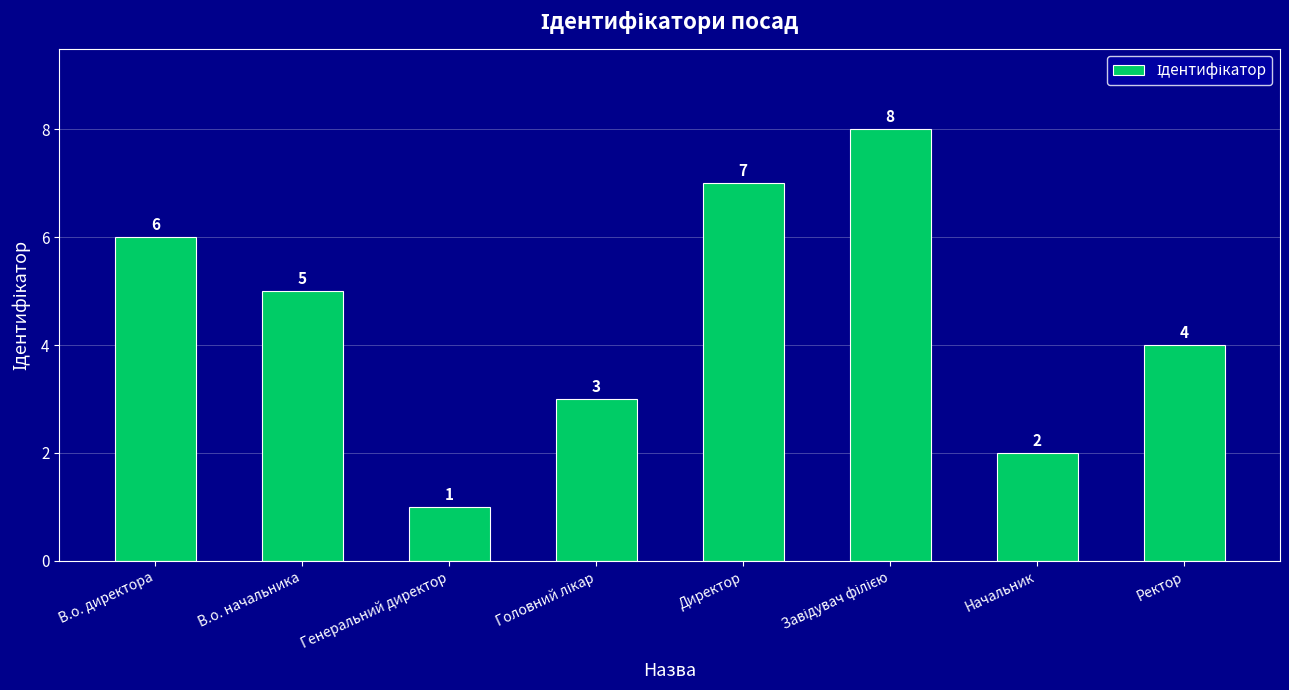

Count the number of data series in this chart.

1